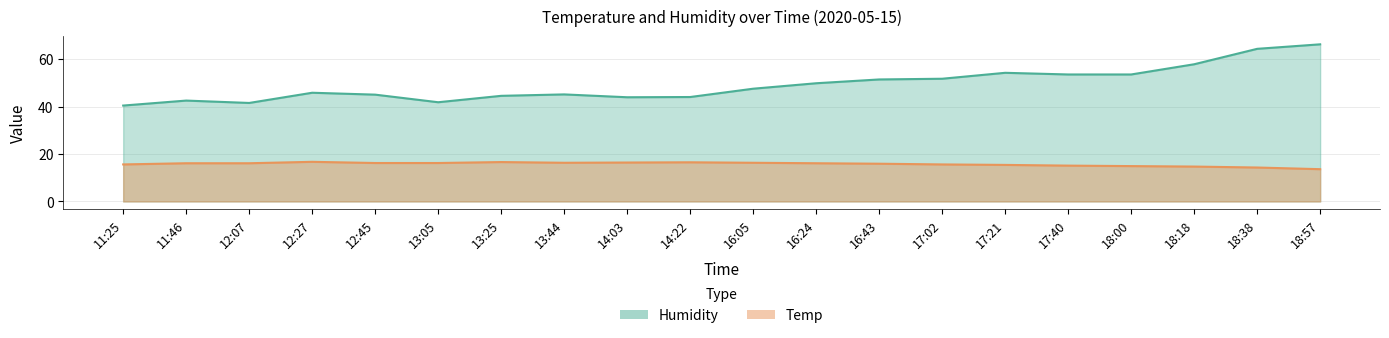

What is the sum of all Humidity values?

984.4